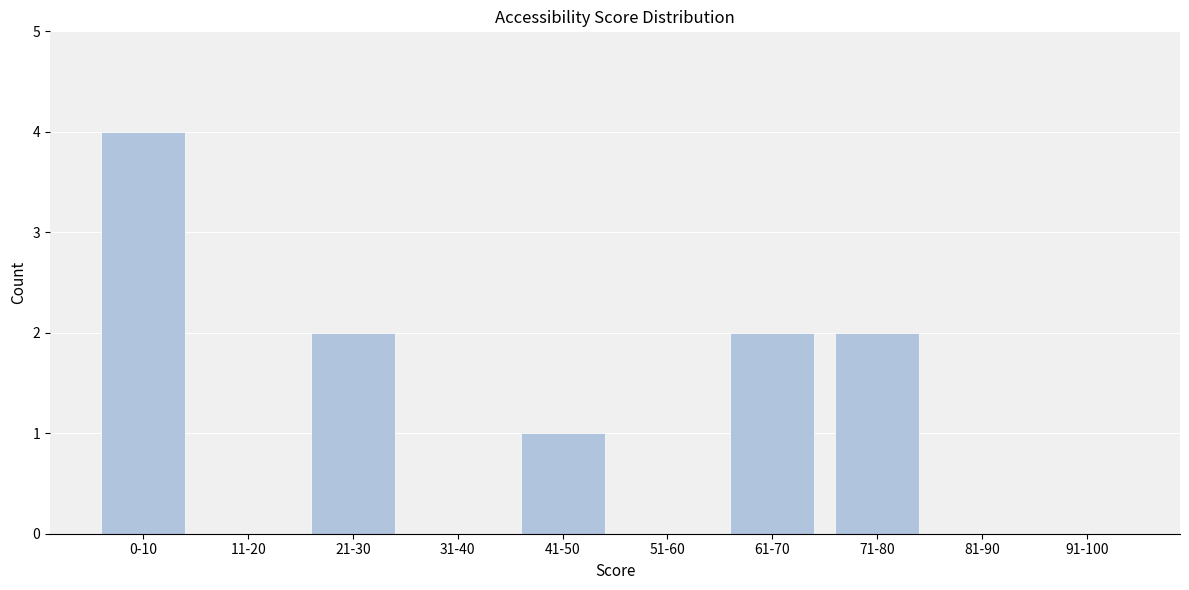

Reading left to right, what are all the values shown in this chart?

0-10=4	11-20=0	21-30=2	31-40=0	41-50=1	51-60=0	61-70=2	71-80=2	81-90=0	91-100=0